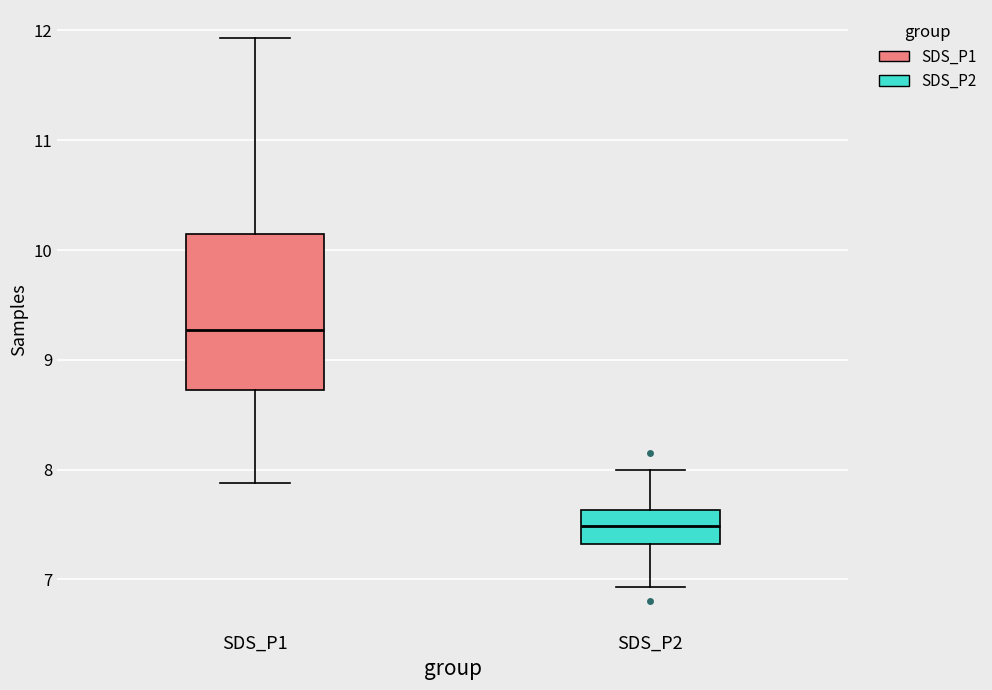

Where is the upper edge of the box for SDS_P2 on the y-axis? The values are not printed on the chart, so give them approximately, as read against the axis.

7.6